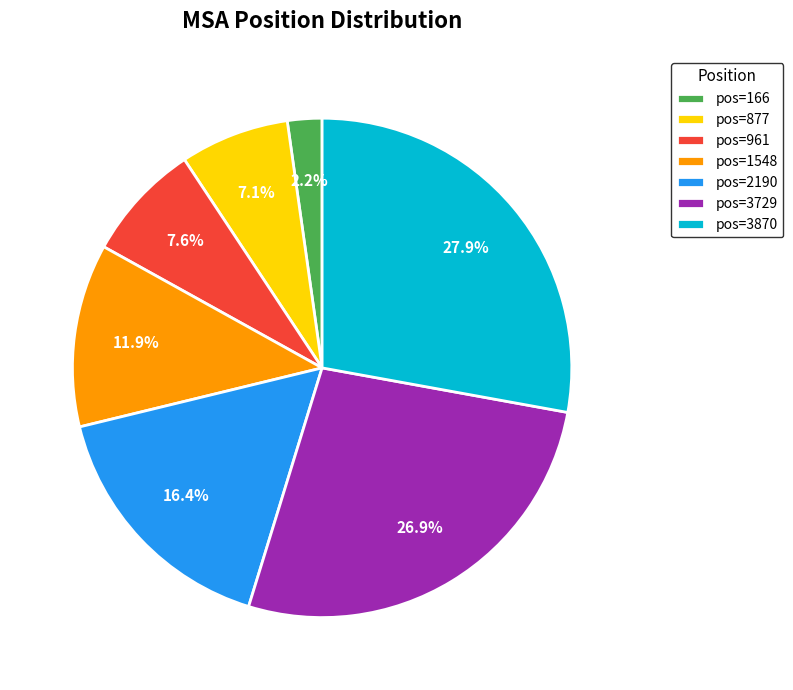

To the nearest percent, what is the difference between the largest and smallest slice percentages?

26%